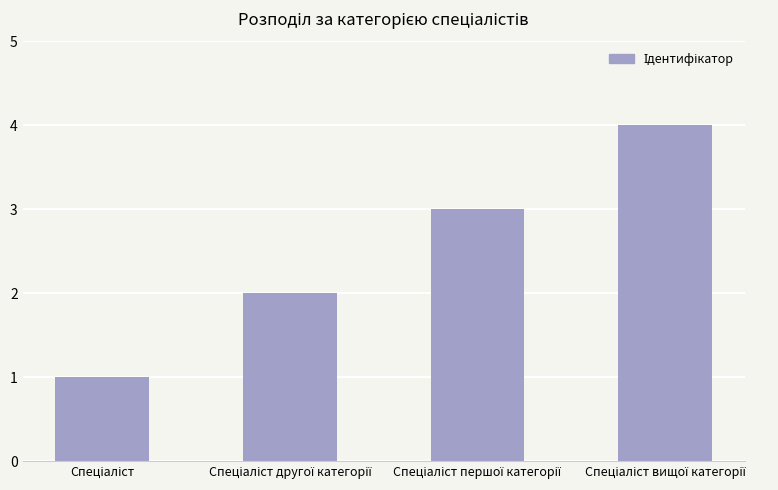

What is the sum of all values?

10